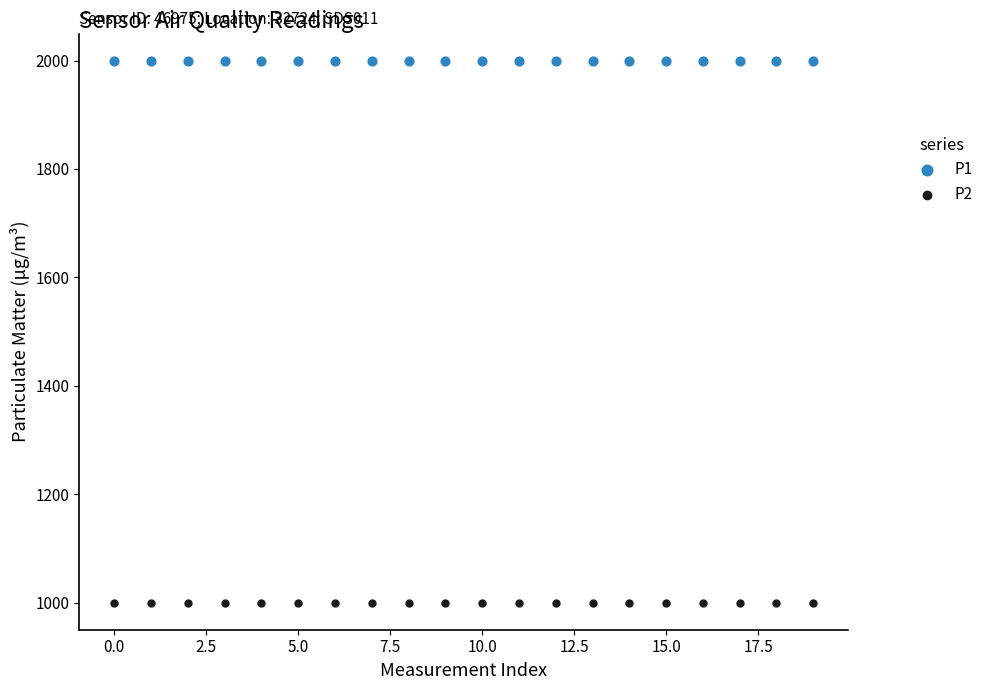

Which series contains the highest Y value?

P1